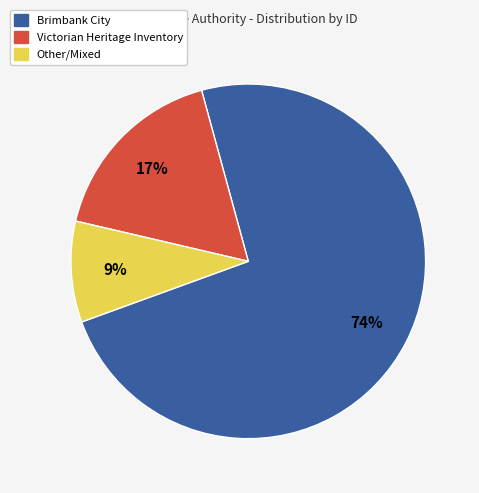

Is there a majority slice in this chart?

Yes